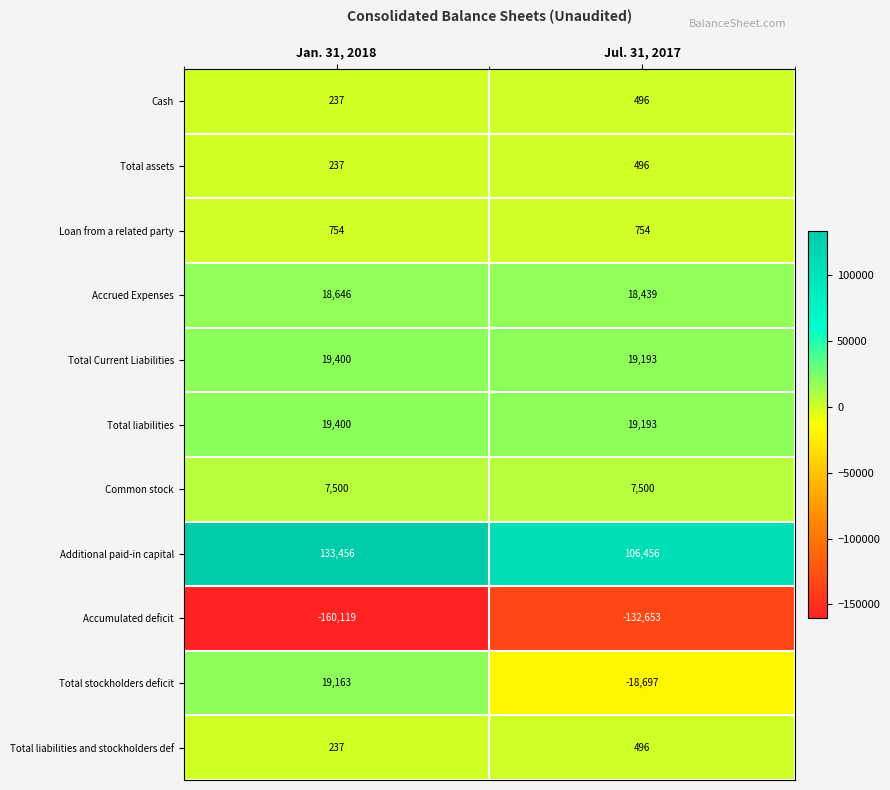

Count the number of categories in the chart.

2